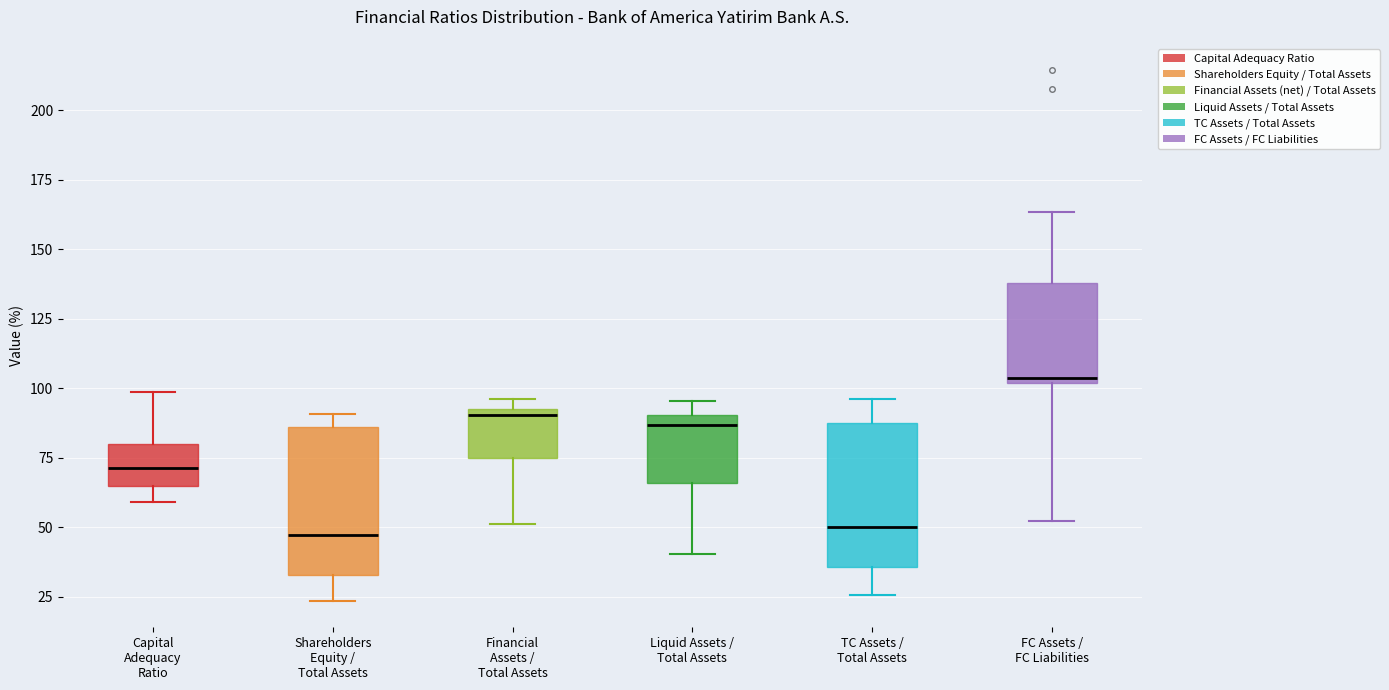

Reading left to right, transcribe this box plot: for each box, give where its median line is, the range the box spans, and where its two whiskers end, as read against the y-axis. The values are not printed on the chart, so give them approximately, as read against the axis.

Capital Adequacy Ratio: median 70, box 65 to 80, whiskers 60 to 100
Shareholders Equity / Total Assets: median 45, box 35 to 85, whiskers 25 to 90
Financial Assets / Total Assets: median 90 (just below the box's upper edge), box 75 to 90, whiskers 50 to 95
Liquid Assets / Total Assets: median 85, box 65 to 90, whiskers 40 to 95
TC Assets / Total Assets: median 50, box 35 to 90, whiskers 25 to 95
FC Assets / FC Liabilities: median 105, box 100 to 140, whiskers 50 to 165